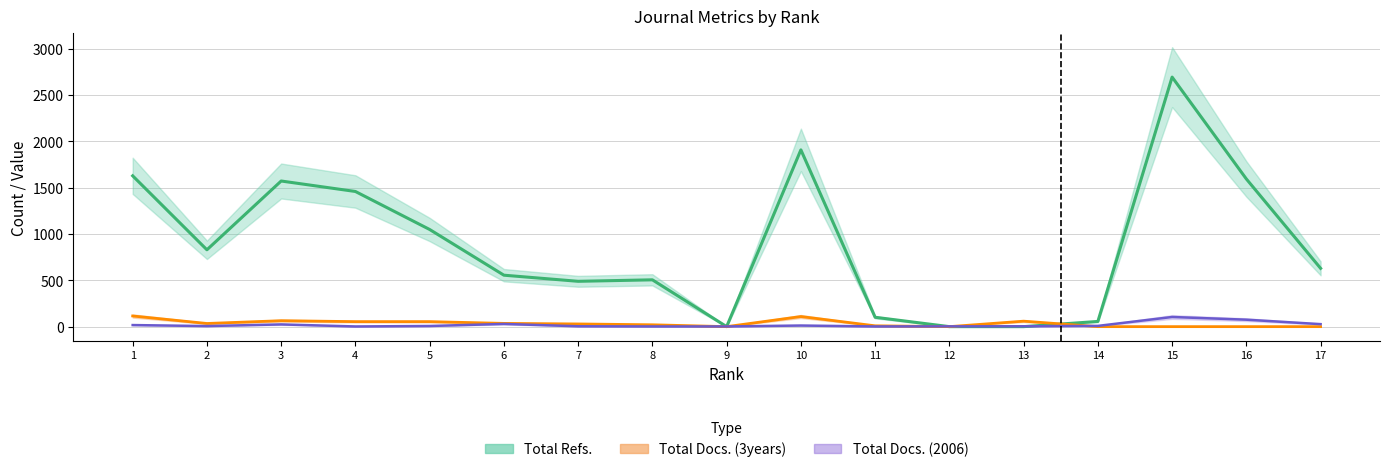

Where does the Total Docs. (2006) series first go above 7?

1